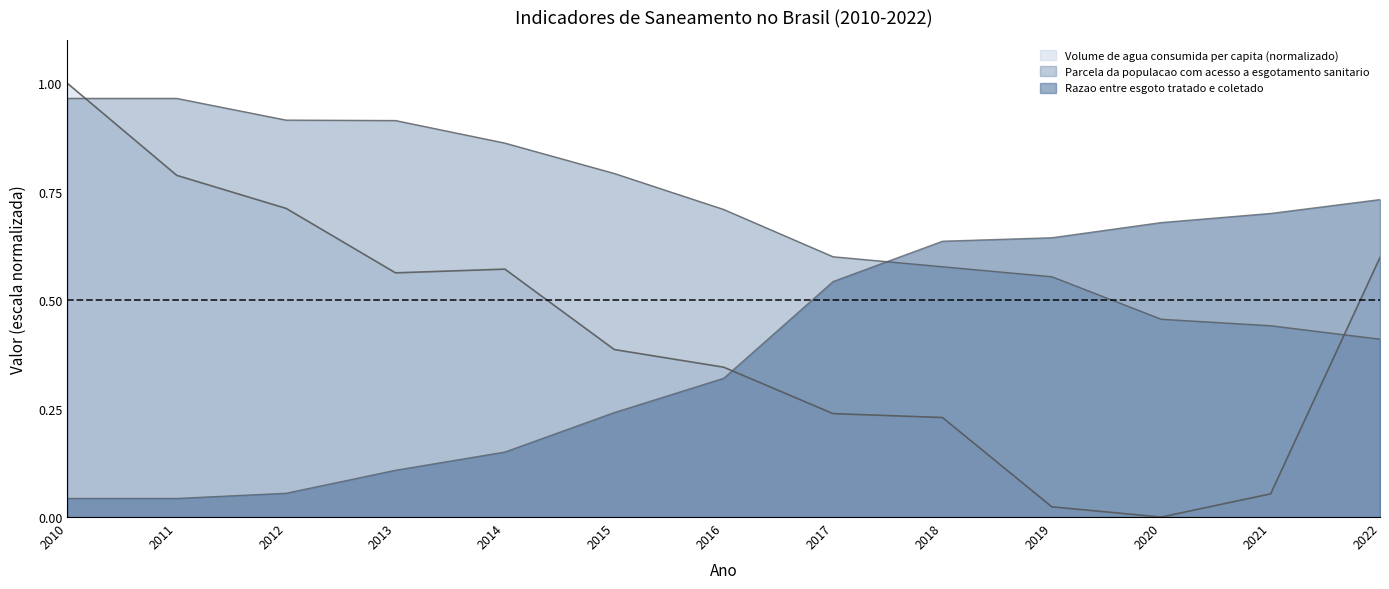

Rank the series by their maximum value, from lowest to highest.

Razao entre volume de esgoto tratado e coletado, Parcela da populacao total com acesso a esgotamento sanitario, Volume de agua consumida per capita (l/hab.dia)